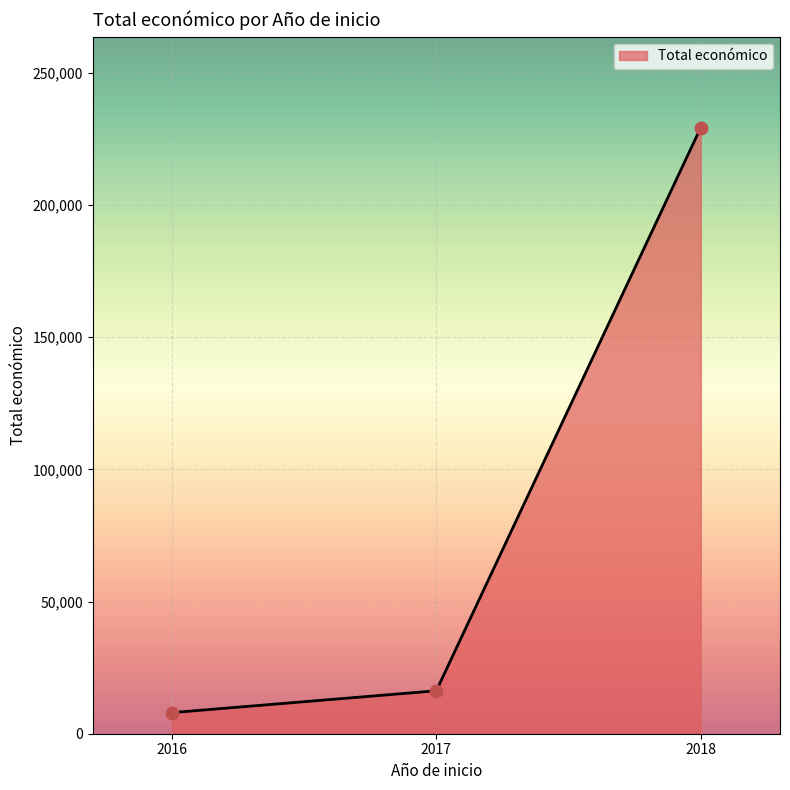

What is the ratio of the value at 2018 to the value at 2017?

14.1